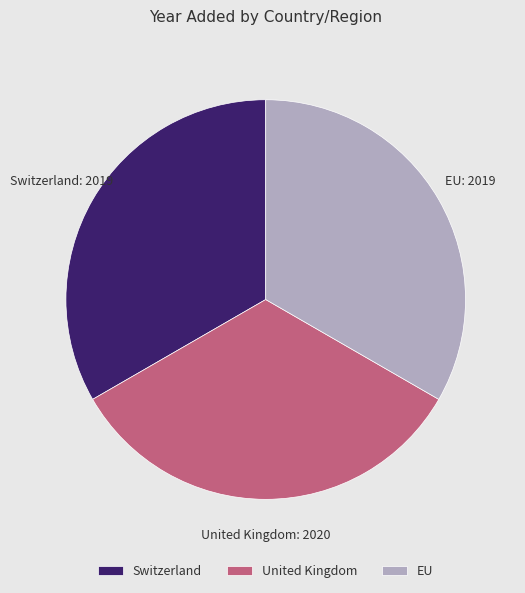

Count the number of slices in the pie.

3